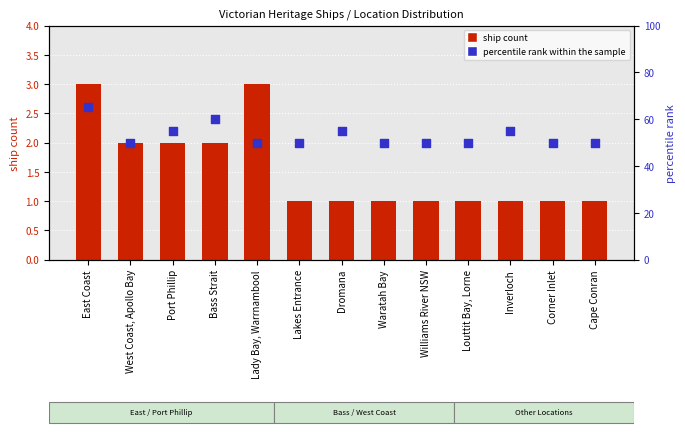

Is the value of percentile rank within the sample at Lakes Entrance greater than the value of ship count at Corner Inlet?

Yes